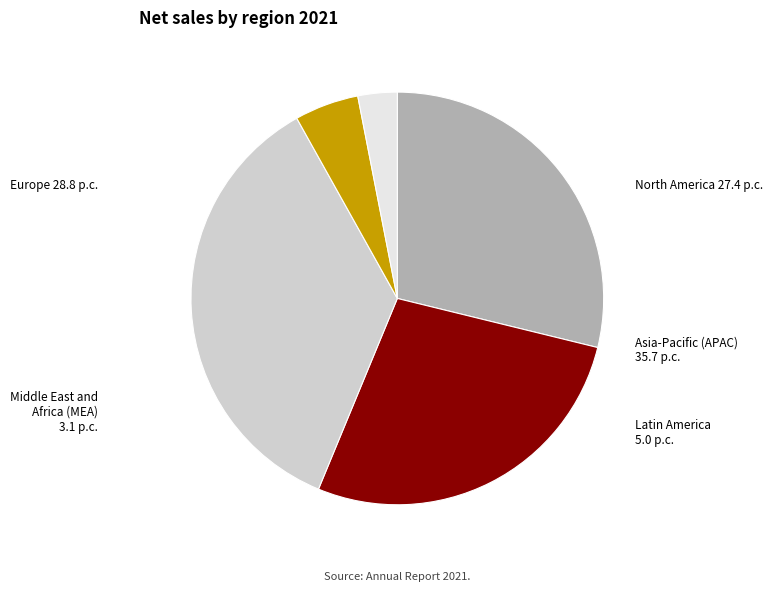

How many segments does this pie chart have?

5